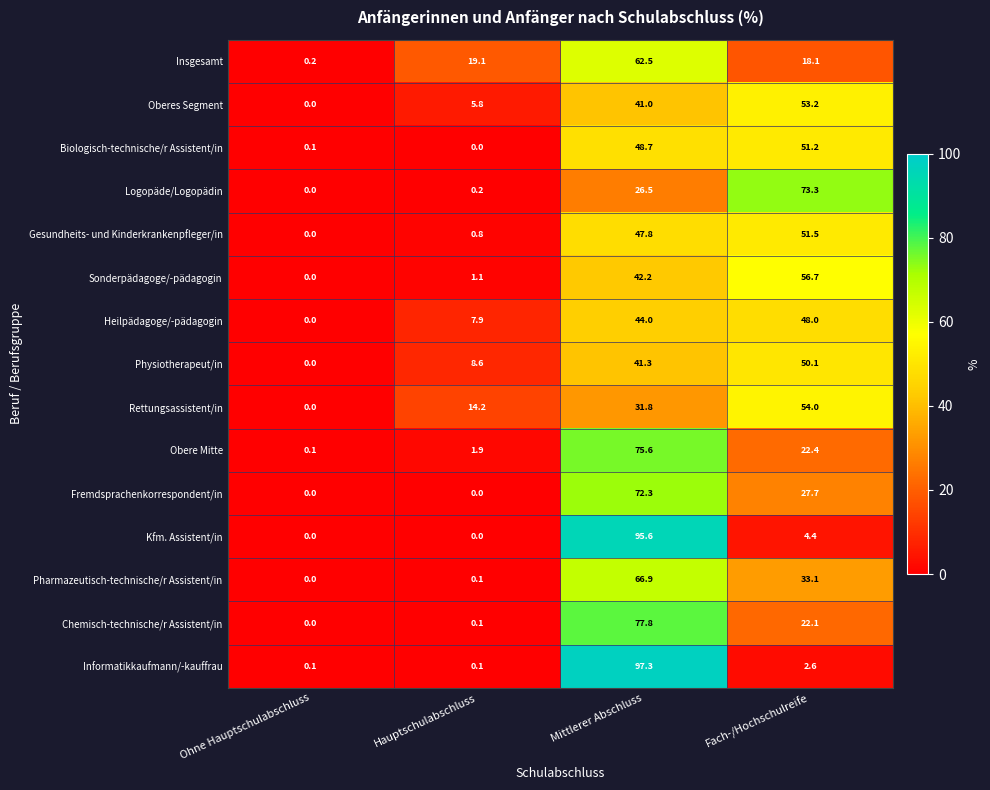

Count the number of data series in this chart.

15